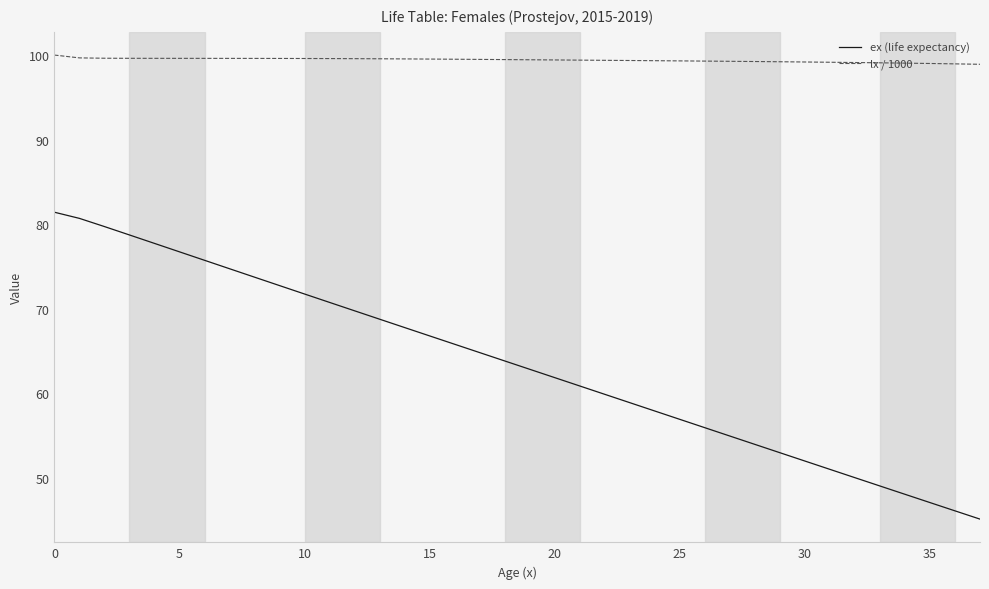

Which series has the largest total across all categories?

lx / 1000